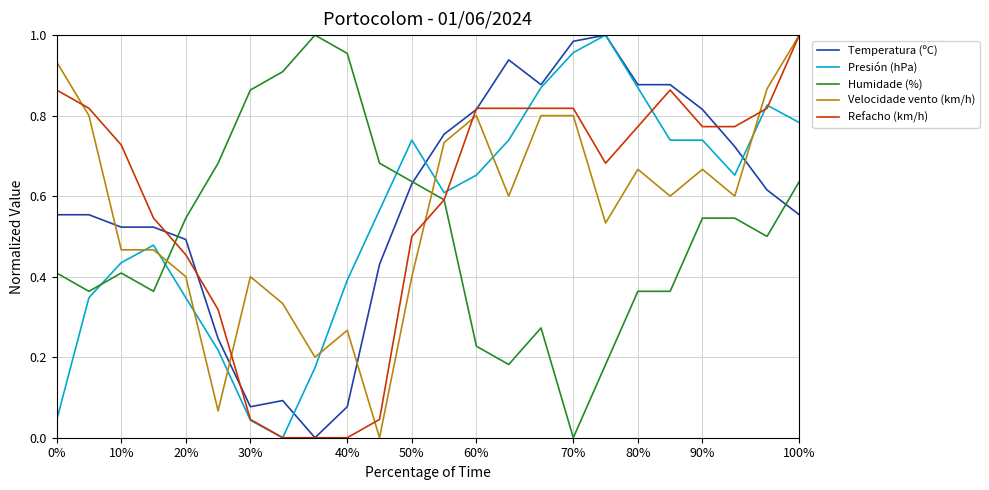

True or false: Humidade (%) and Velocidade vento (km/h) cross at least once.

True